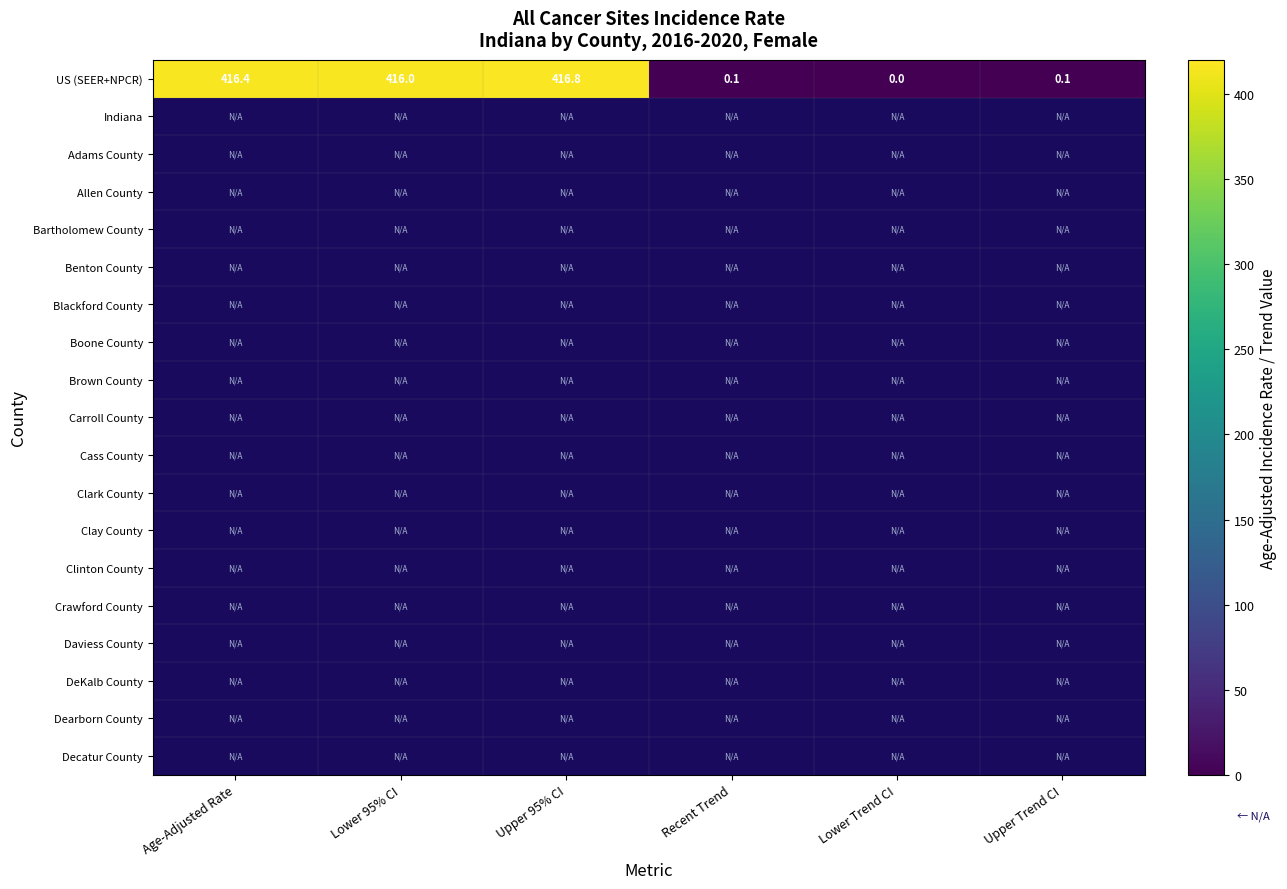

Which category has the highest value in the US (SEER+NPCR) series?

Upper 95% CI